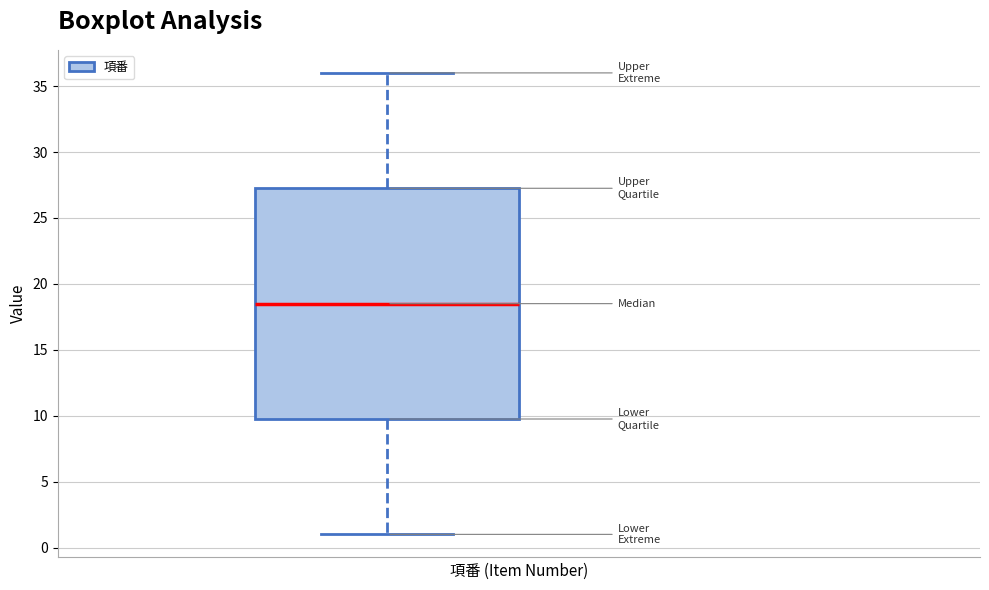

Read this box plot against the y-axis: the position of the median line, the range covered by the box, and the ends of both whiskers. The values are not printed on the chart, so give them approximately, as read against the axis.

median 18.5, box 10.0 to 27.5, whiskers 1.0 to 36.0